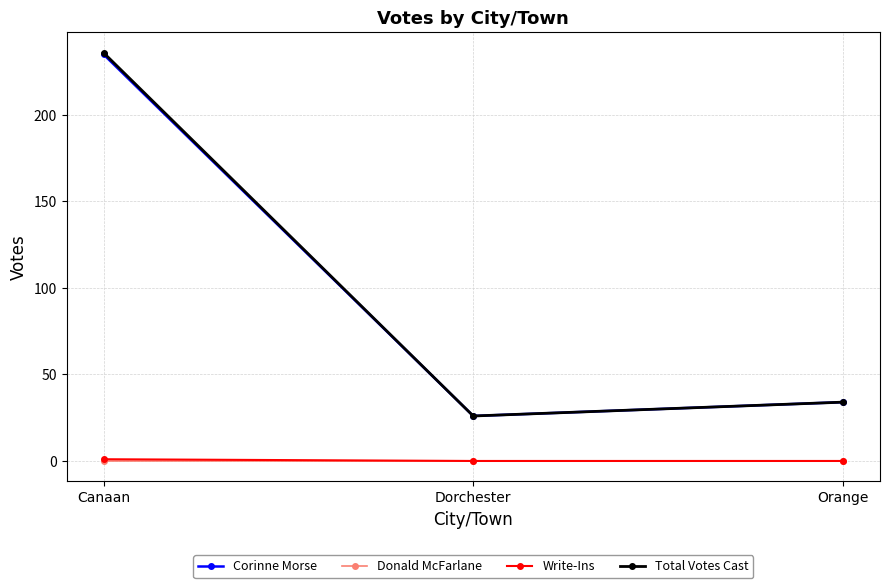

Where is Corinne Morse nearest to the value 130?

Orange